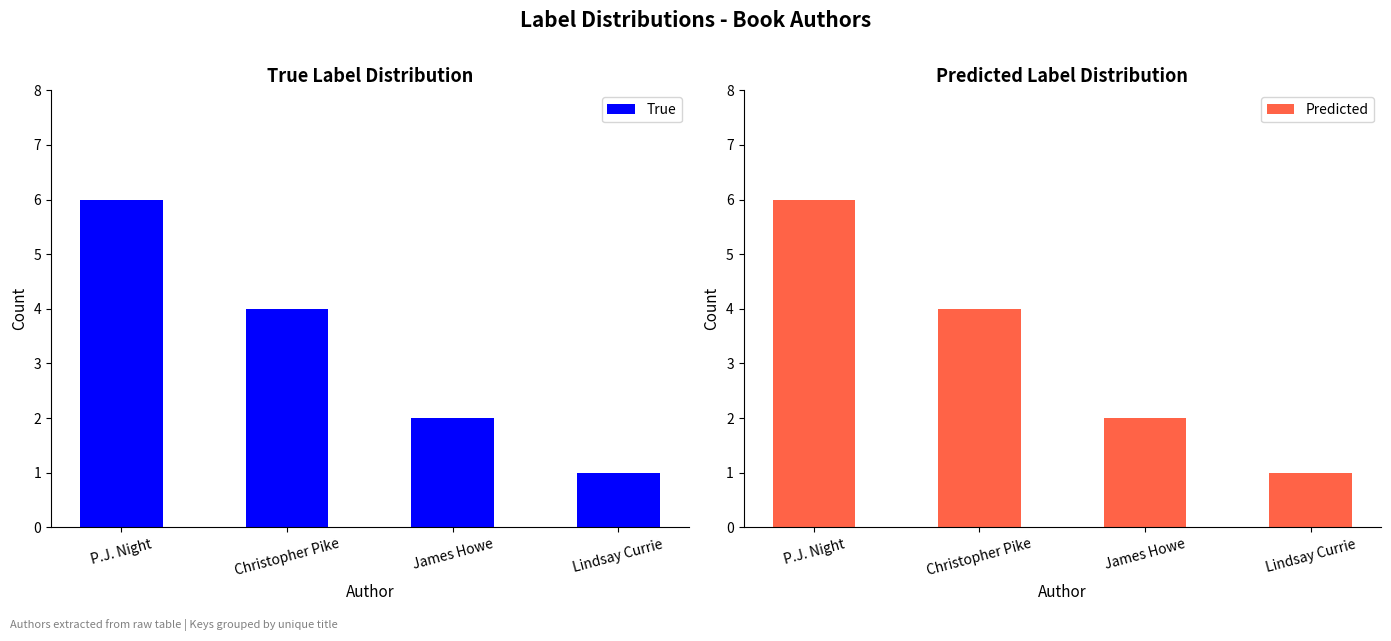

What is the sum of all Predicted values?

13